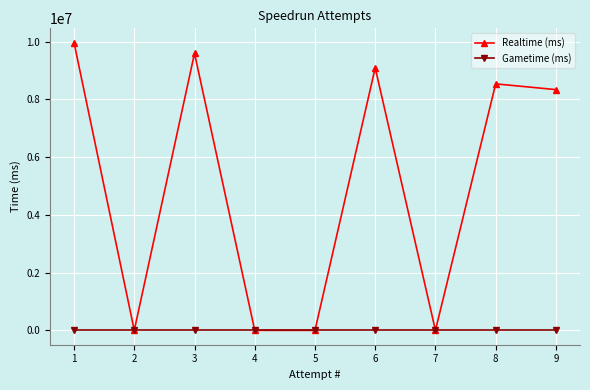

How many categories are shown in the chart?

9